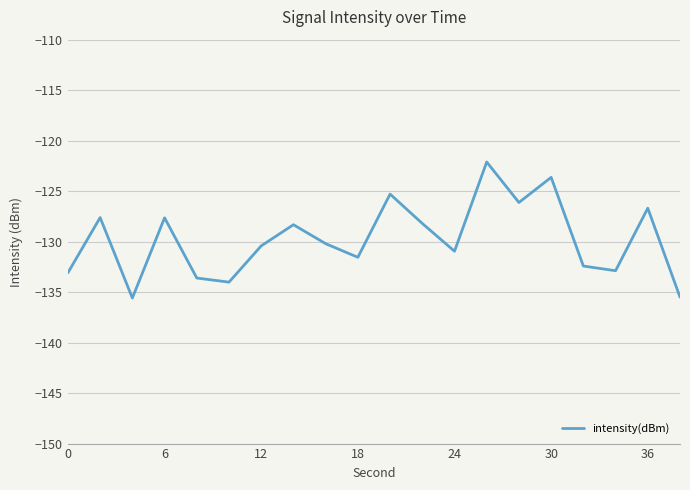

What is the difference between the maximum and minimum values?

13.5